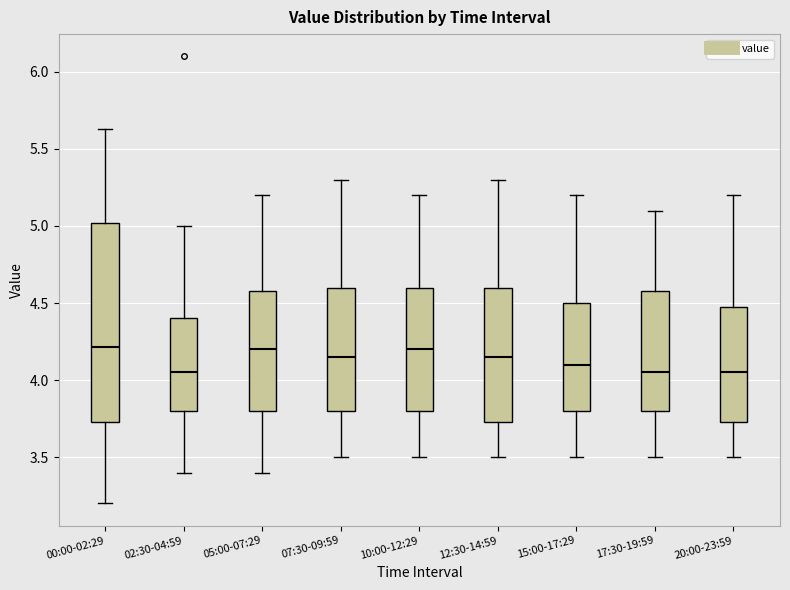

Where does the lower whisker of the box for 07:30-09:59 end on the y-axis? The values are not printed on the chart, so give them approximately, as read against the axis.

3.50